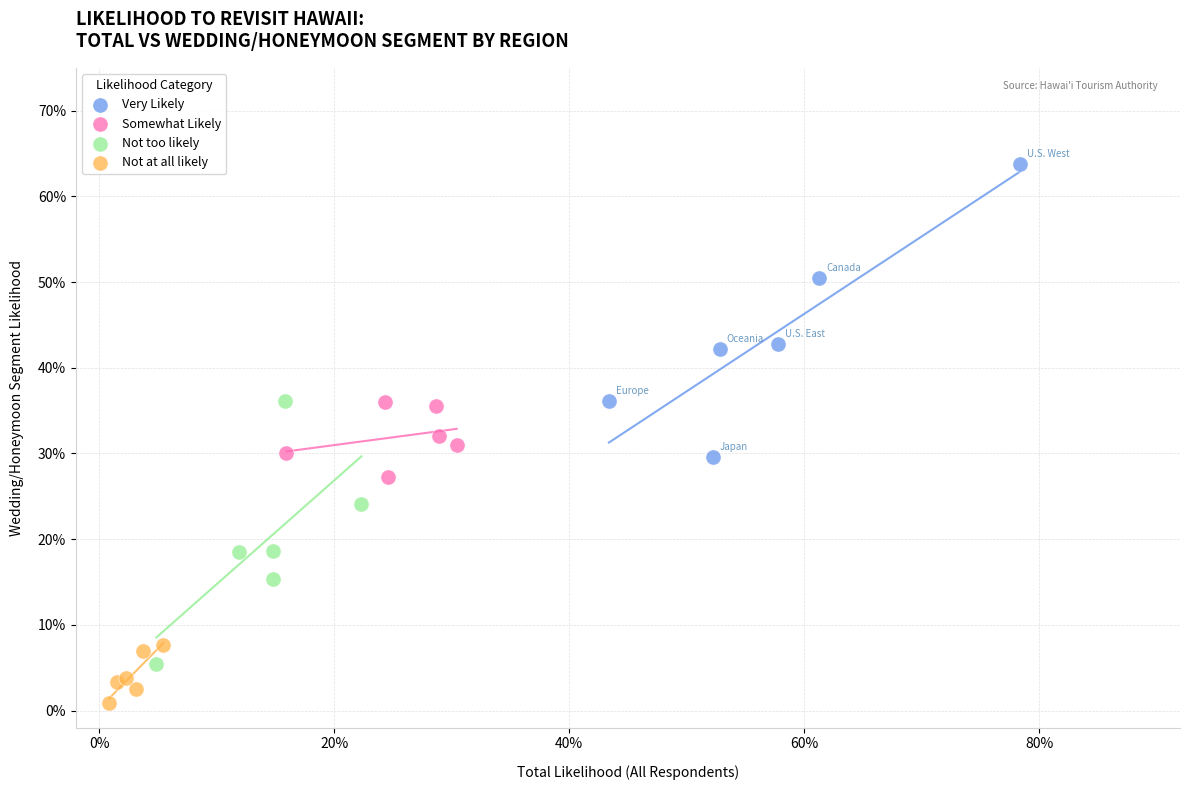

Which series has the largest Y range (max minus min)?

Very Likely